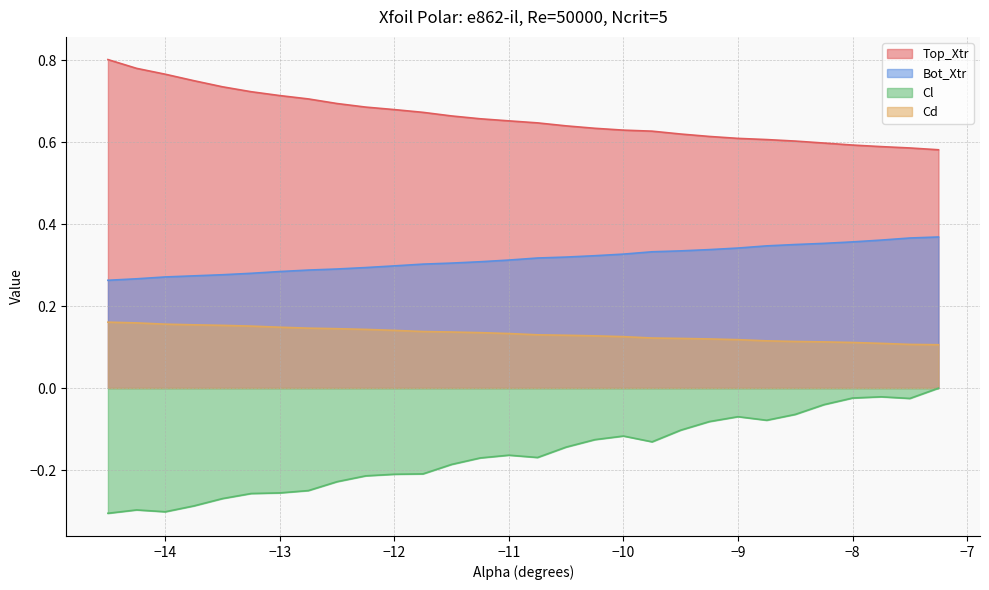

What is the spread (max minus min) of values at -11.5?

0.8